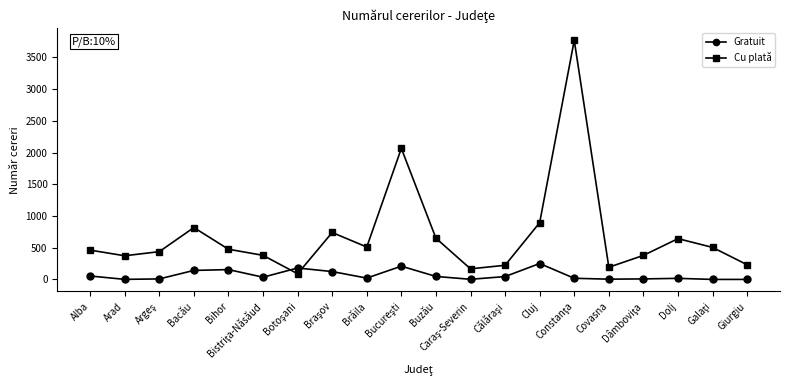

Where does the Gratuit series first go above 35?

Alba